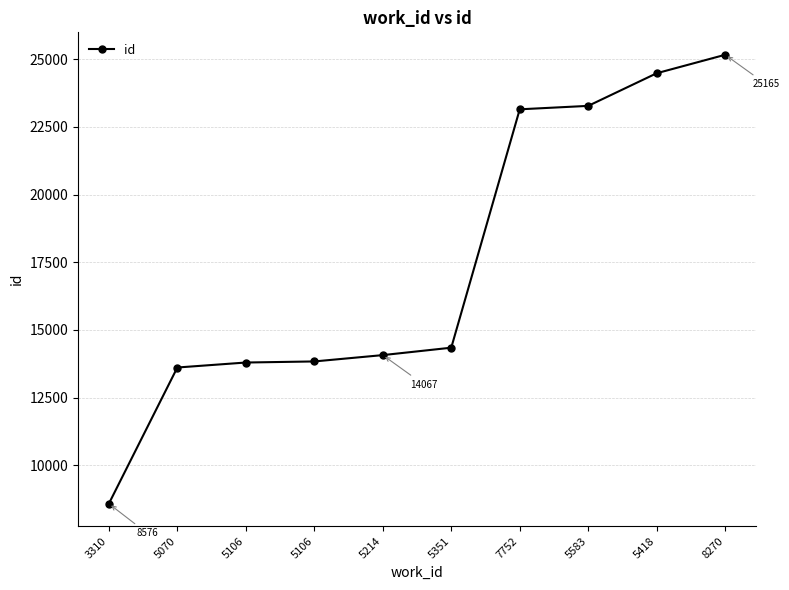

What is the sum of the values at 8270 and 3310?

33741